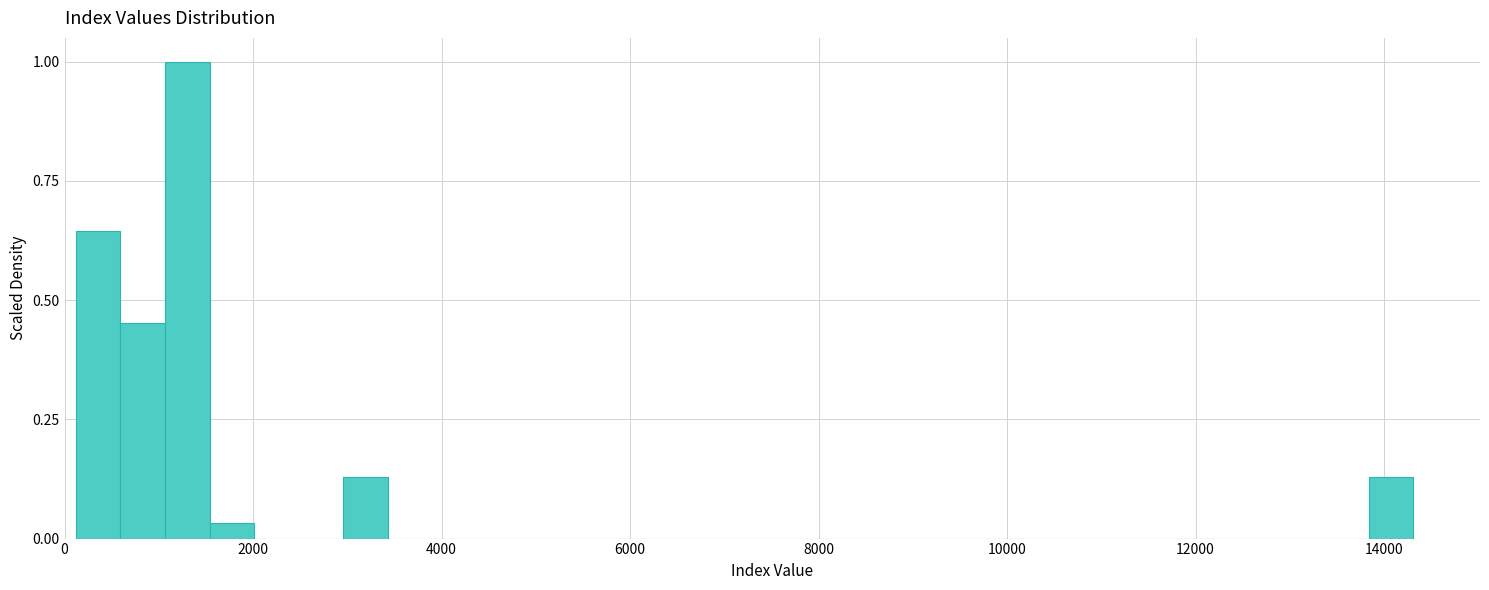

Read against the x-axis, roughly where is the centre of the tallest bar?

1400